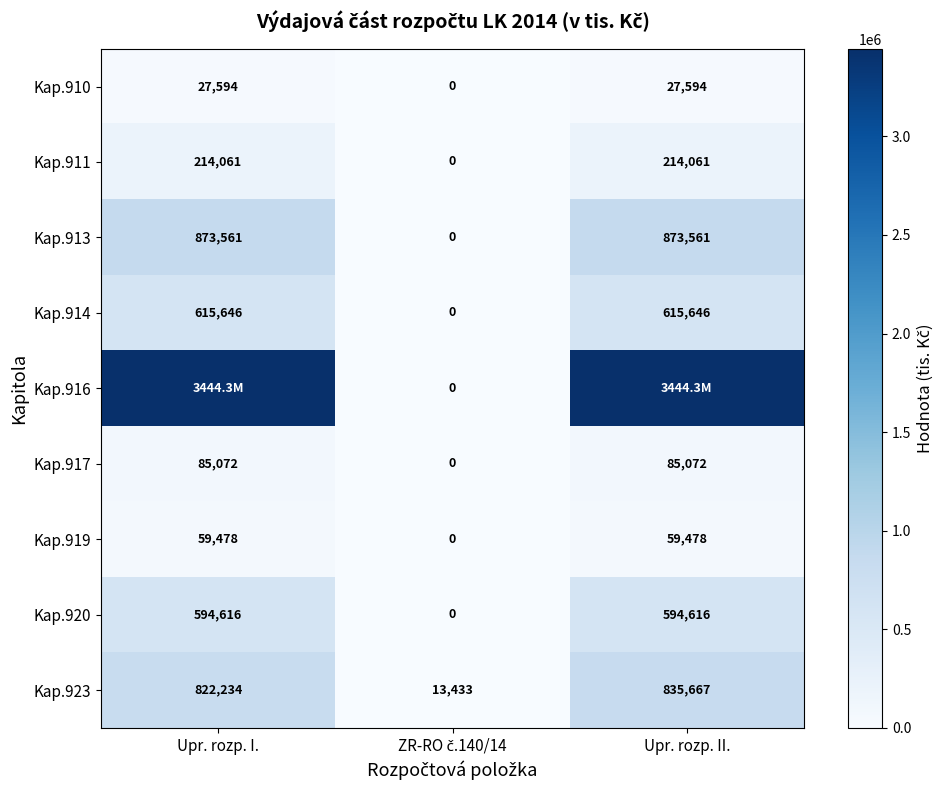

What is the maximum value for Kap.923?

835667.0